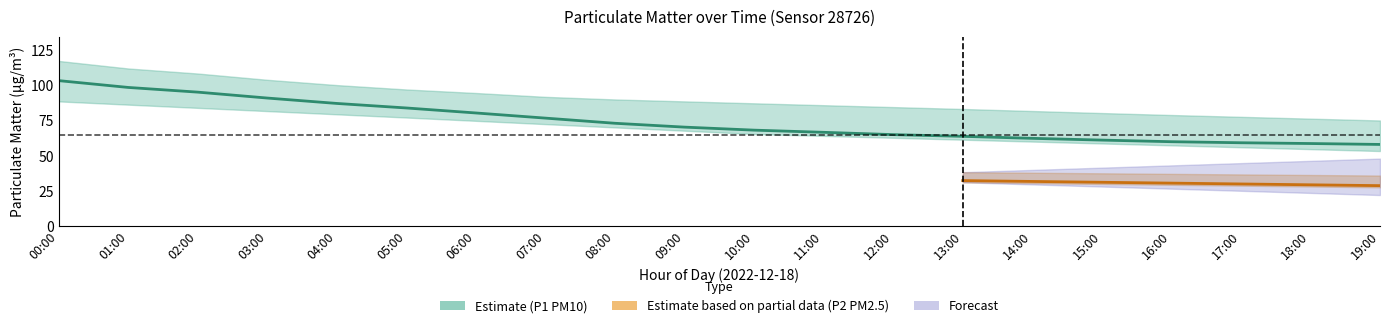

Where is P1_lower nearest to the value 71?

08:00